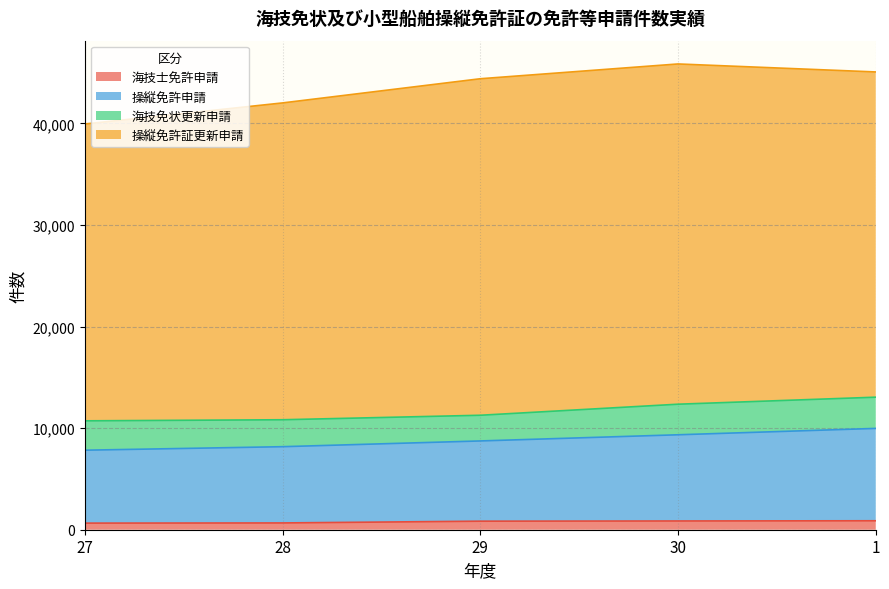

True or false: 海技士免許申請 and 操縦免許申請 intersect in this chart.

False